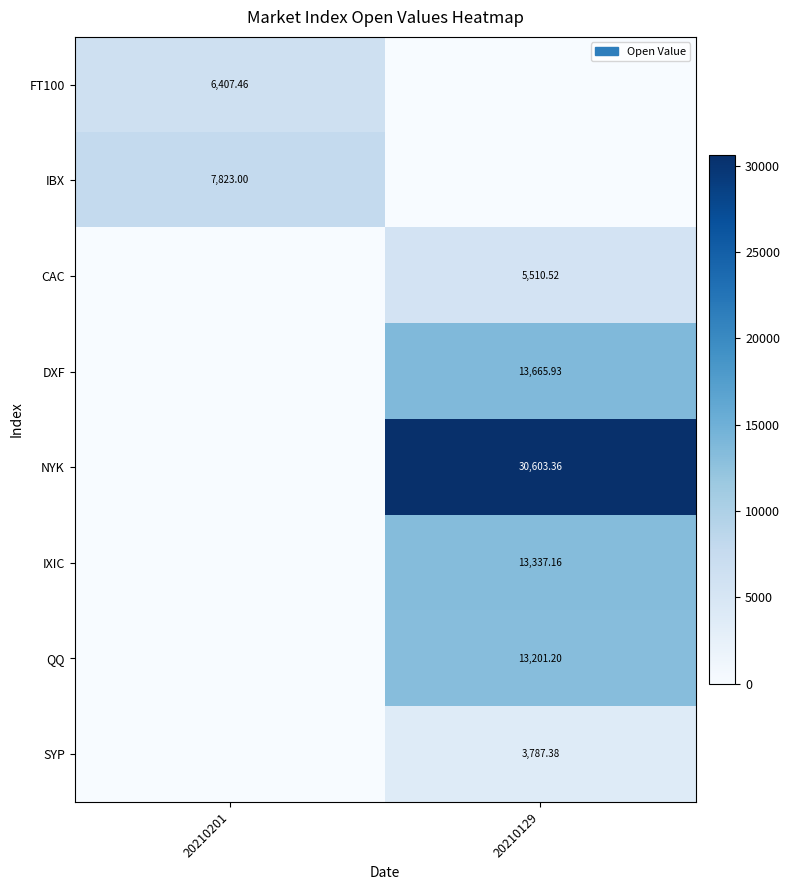

At which label does FT100 reach its peak?

20210201